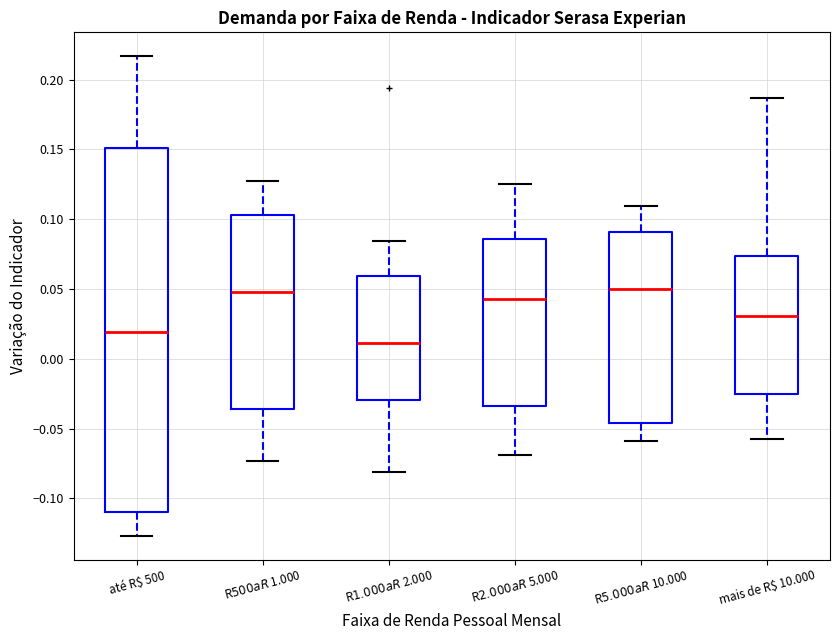

Reading left to right, read every box against the y-axis: the position of its median line, the range the box covers, and the ends of its whiskers. The values are not printed on the chart, so give them approximately, as read against the axis.

até R$ 500: median 0.020, box -0.110 to 0.150, whiskers -0.125 to 0.215
R$ 500 a R$ 1.000: median 0.050, box -0.035 to 0.105, whiskers -0.075 to 0.125
R$ 1.000 a R$ 2.000: median 0.010, box -0.030 to 0.060, whiskers -0.080 to 0.085
R$ 2.000 a R$ 5.000: median 0.045, box -0.035 to 0.085, whiskers -0.070 to 0.125
R$ 5.000 a R$ 10.000: median 0.050, box -0.045 to 0.090, whiskers -0.060 to 0.110
mais de R$ 10.000: median 0.030, box -0.025 to 0.075, whiskers -0.060 to 0.185